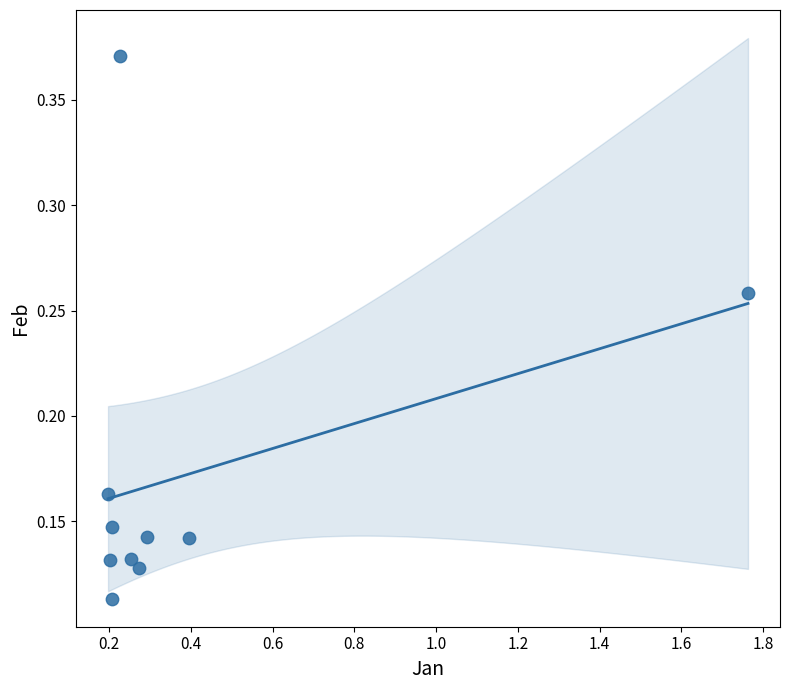

What is the range of X values (max minus min)?

1.6